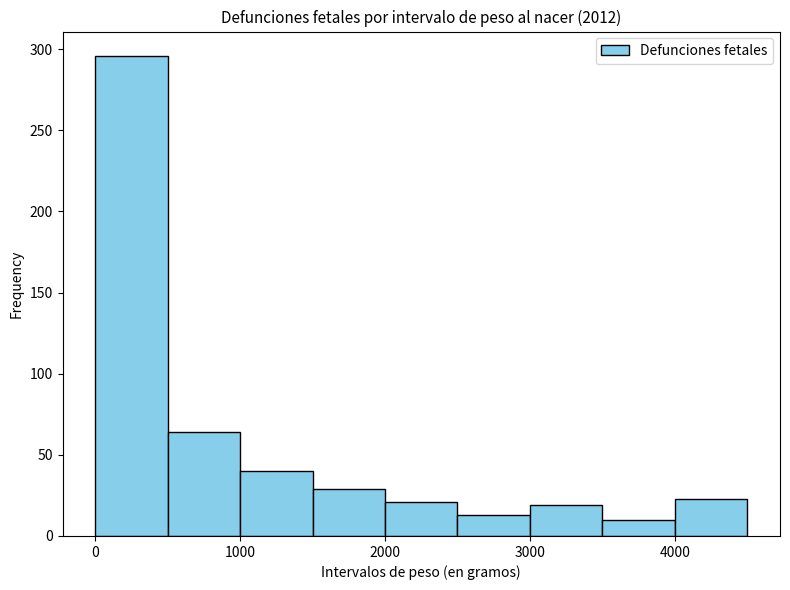

What is the height of the bar covering 3500 to 4000 on the x-axis? The values are not printed on the chart, so give them approximately, as read against the axis.

10